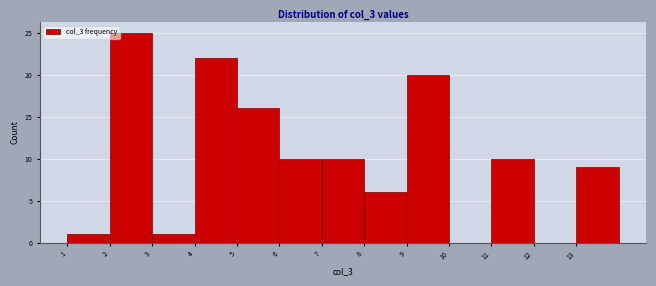

Which range on the x-axis has the tallest bar?

2 to 3